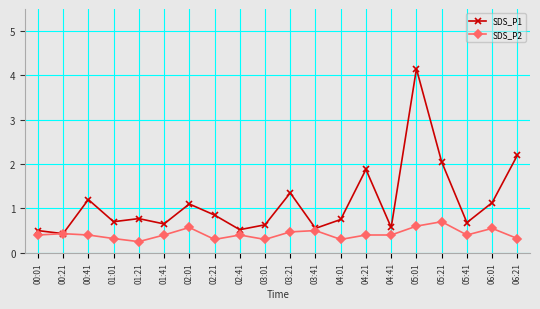

True or false: SDS_P2 has a value of 0.4 at 04:41.

True